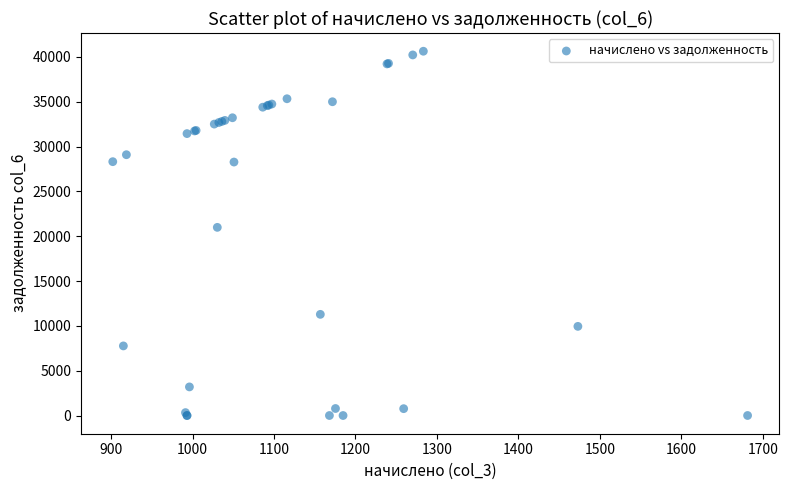

What Y value in the scatter plot is closest to 20319?

20989.6